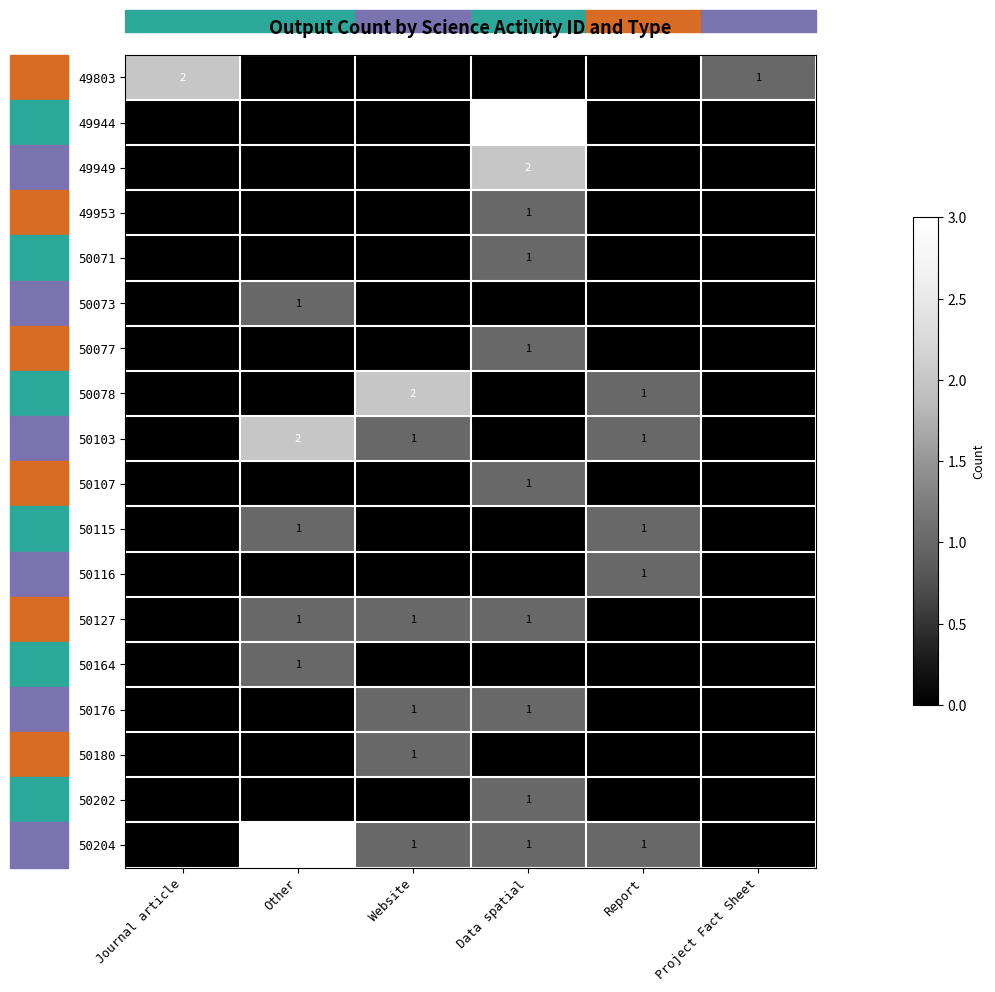

The value of 50103 at Journal article is -1. True or false?

False